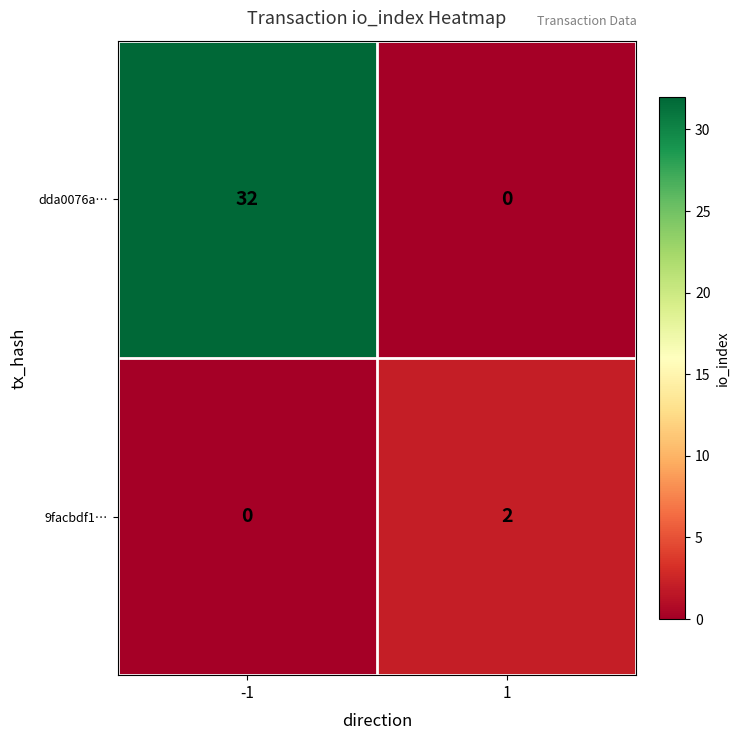

Which series has the largest total across all categories?

dda0076a…